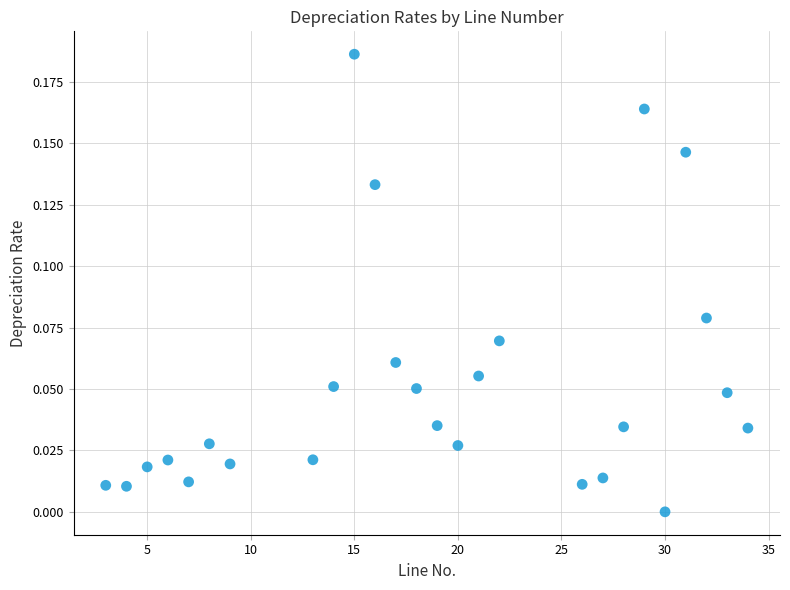

What is the range of X values (max minus min)?

31.0